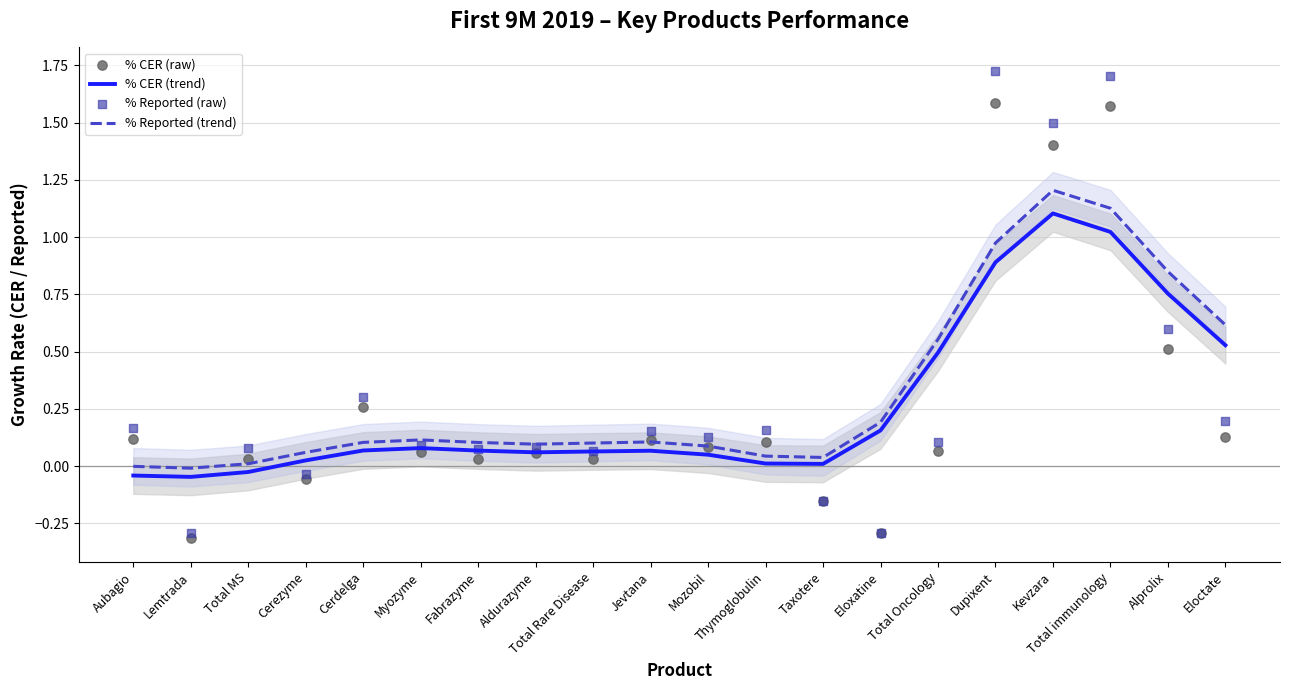

At how many categories does at least one series exceed 0?

19